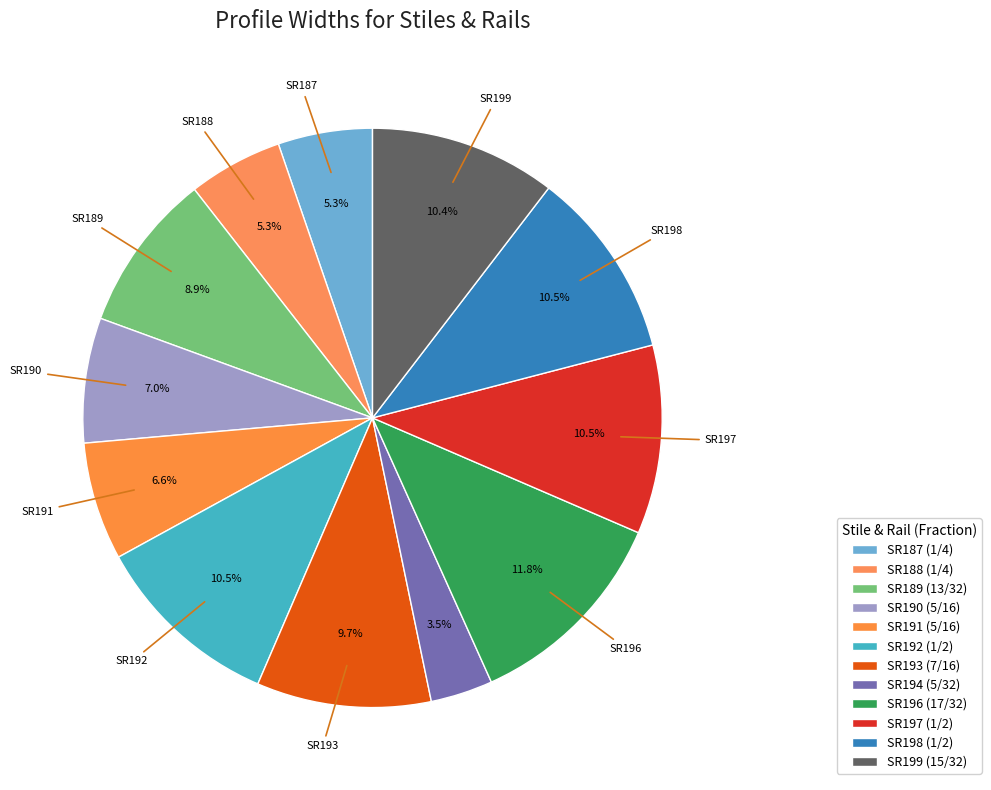

To the nearest percent, what is the average slice percentage?

8%